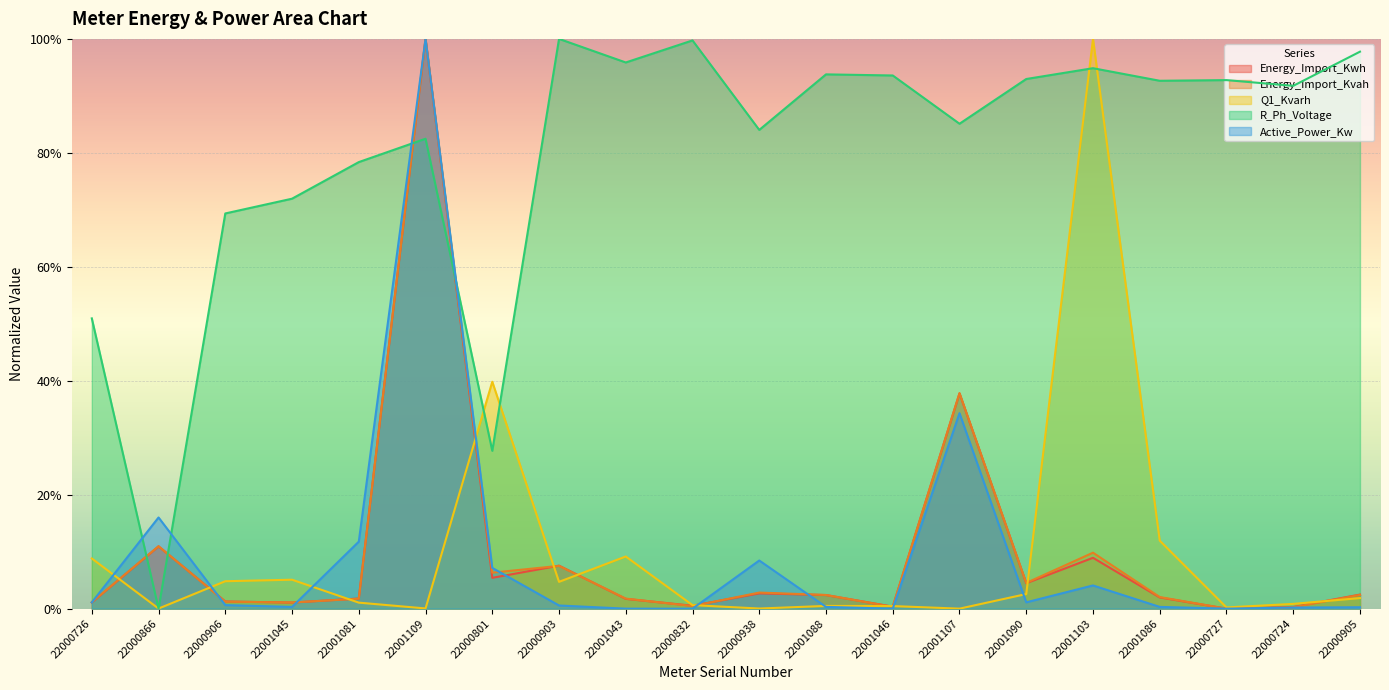

How many intersections are there between R_Ph_Voltage and Active_Power_Kw?

4